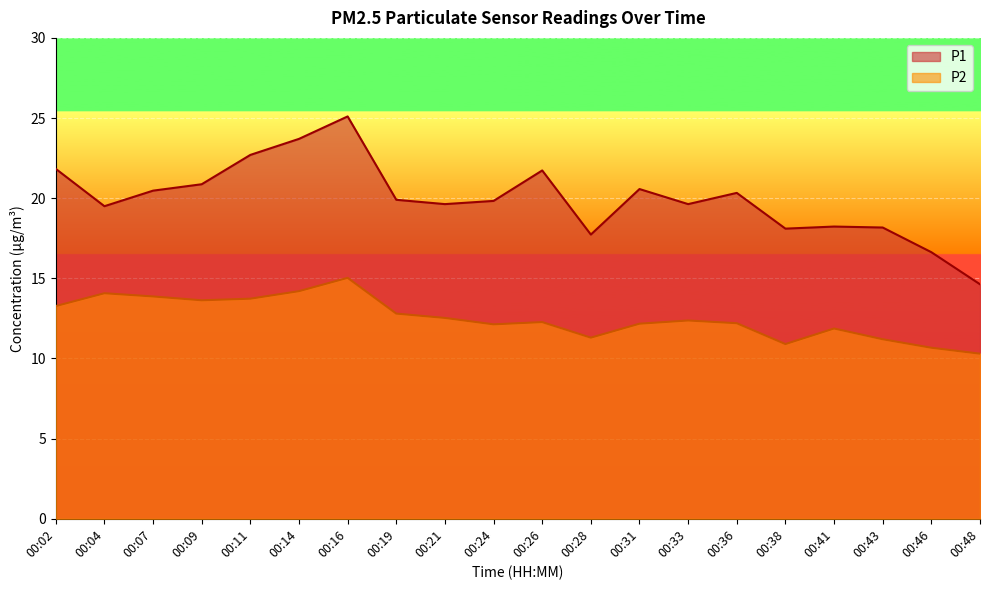

What is the value of the P1 point at the 19th from the left?

16.6